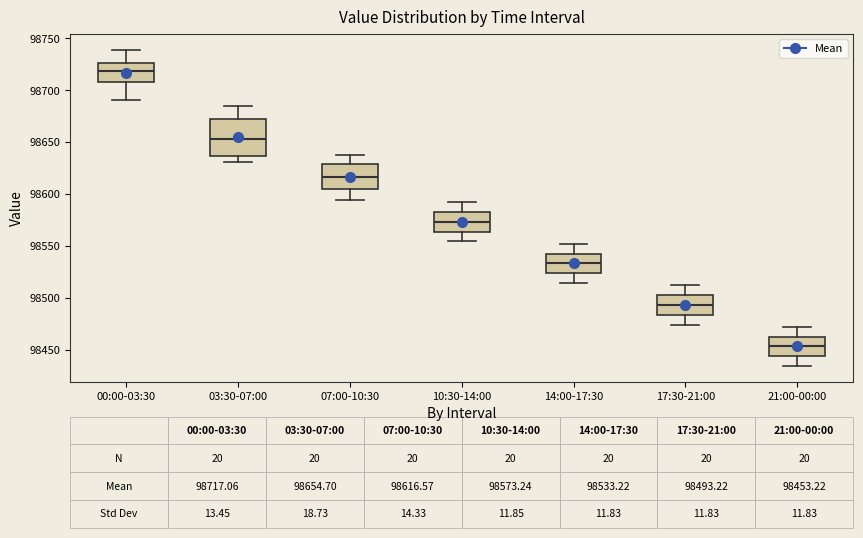

Comparing the boxes themselves (not the whiskers), which one is the tallest?

03:30-07:00